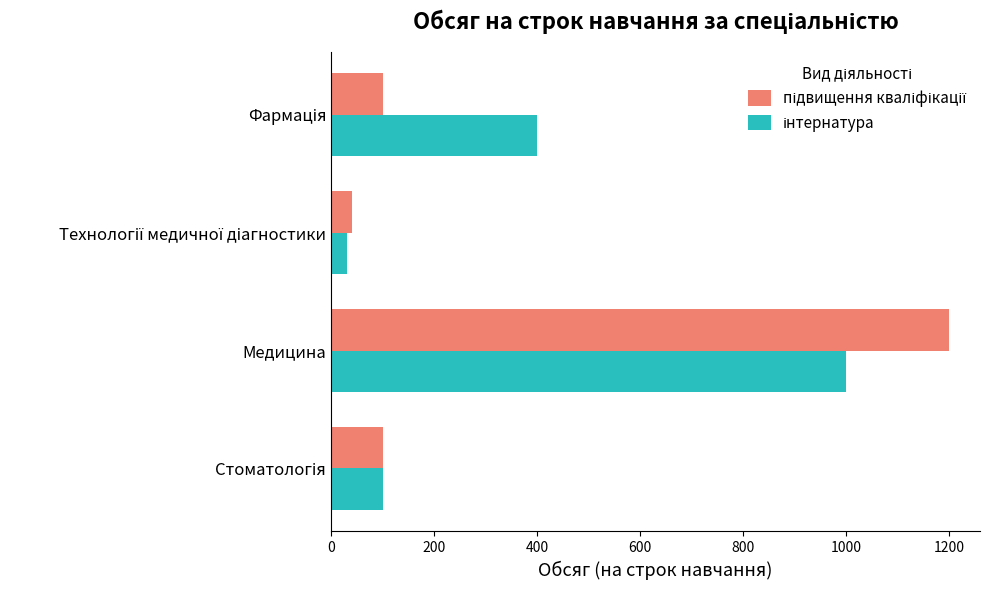

What is the difference between the highest and lowest values at Медицина?

200